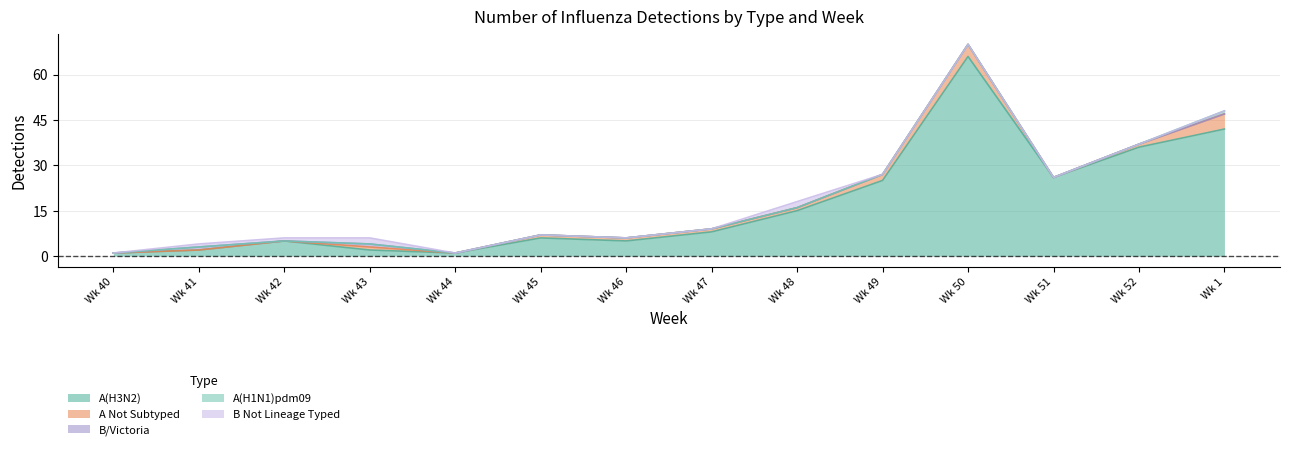

True or false: A(H1N1)pdm09 has more than 2 interior local peaks.

False